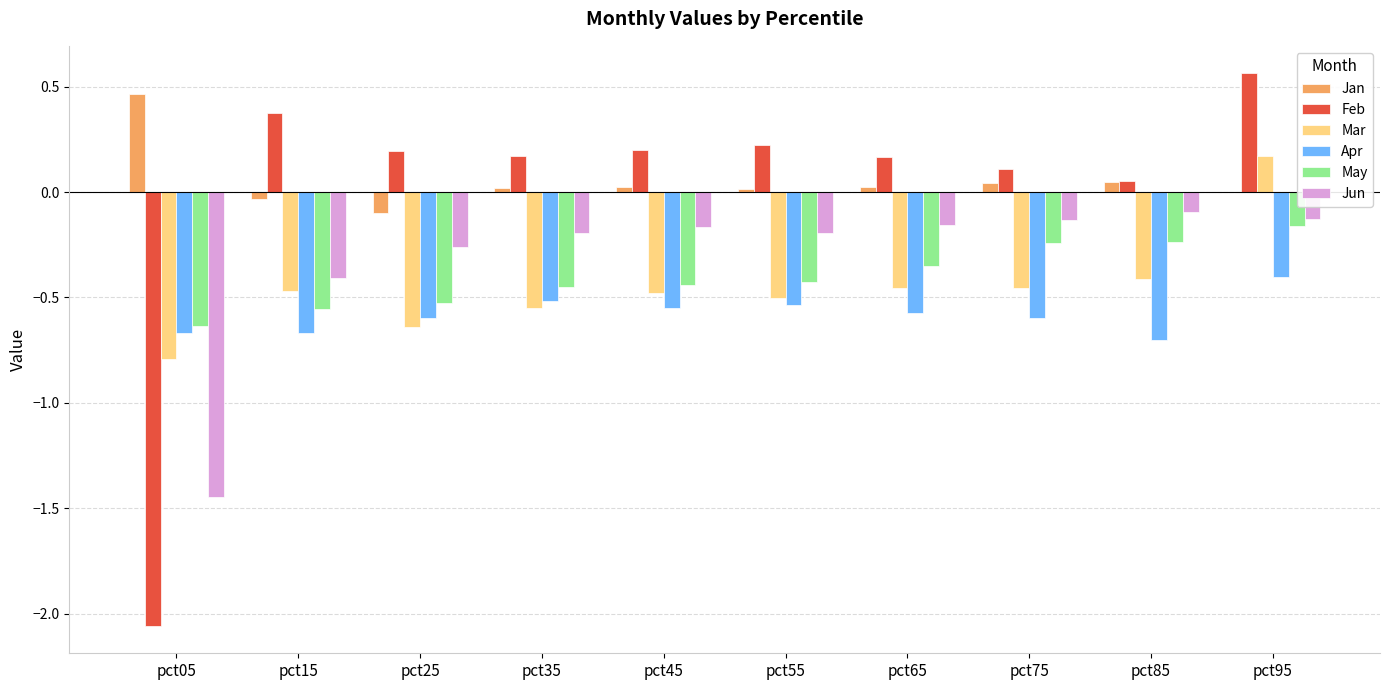

True or false: Jan has a value of 0.0 at pct55.

True